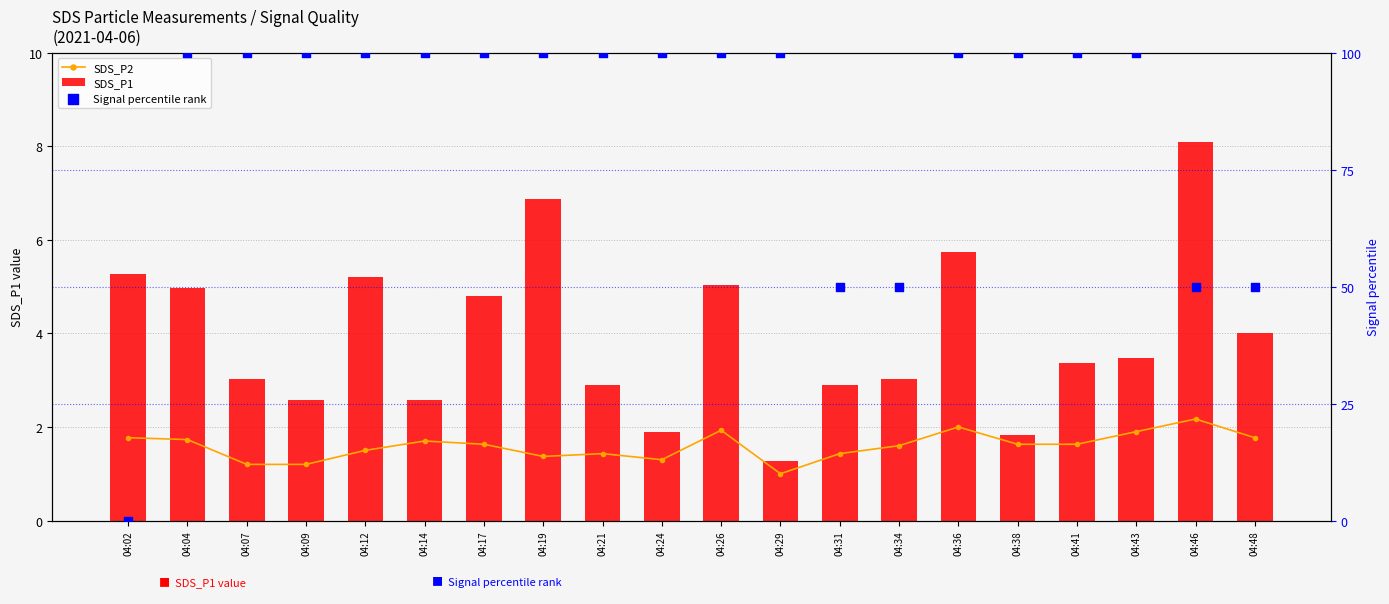

Which series contains the highest Y value?

Signal percentile rank